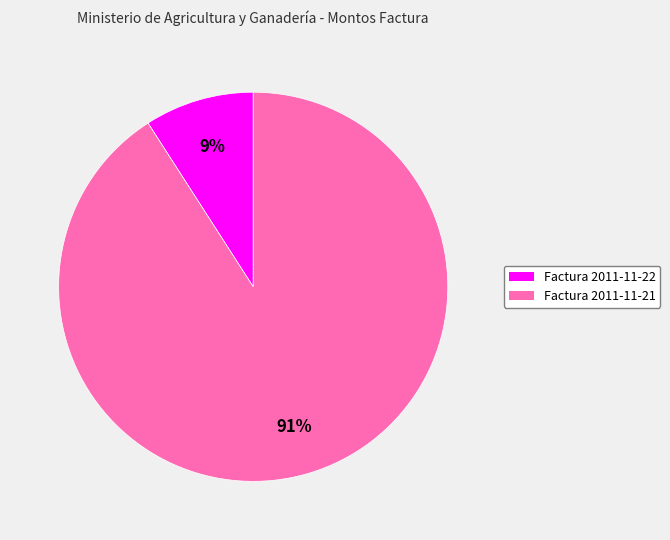

To the nearest percent, what is the difference between the largest and smallest slice percentages?

82%